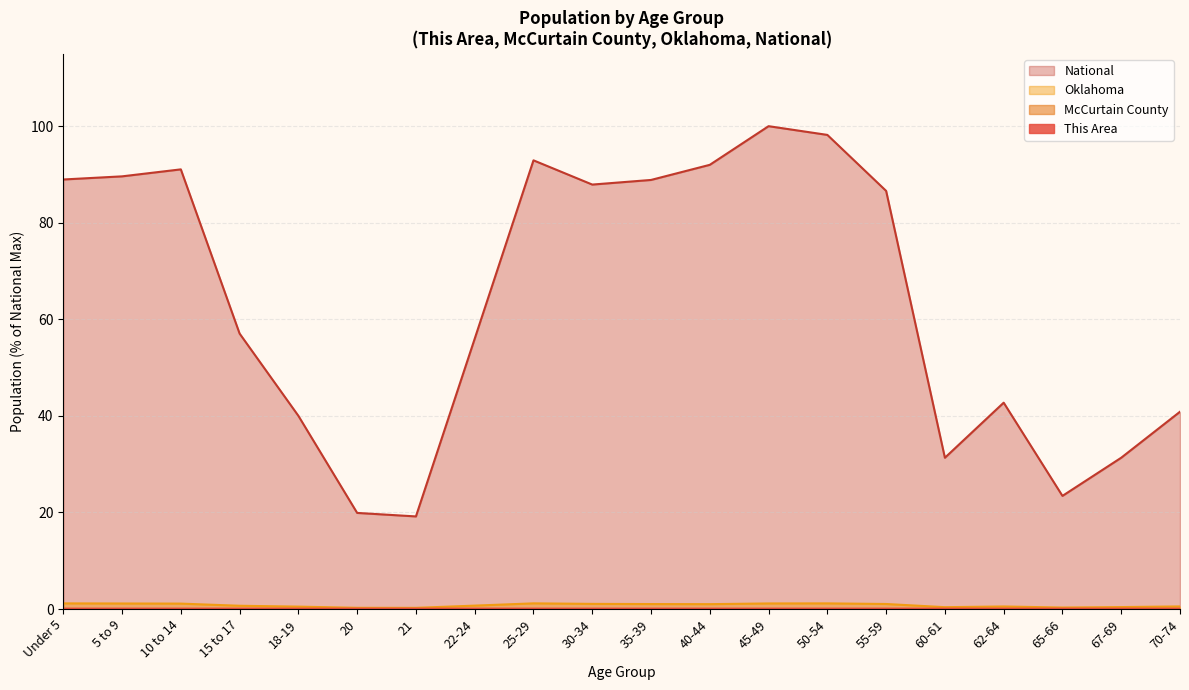

At which category does Oklahoma reach its first local peak?

25-29